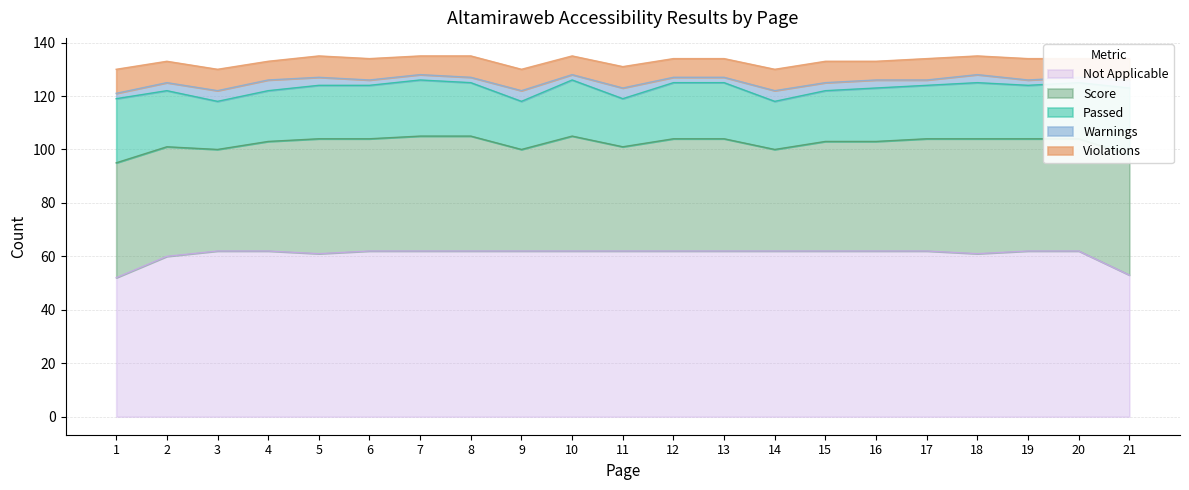

What is the spread (max minus min) of values at 17?

60